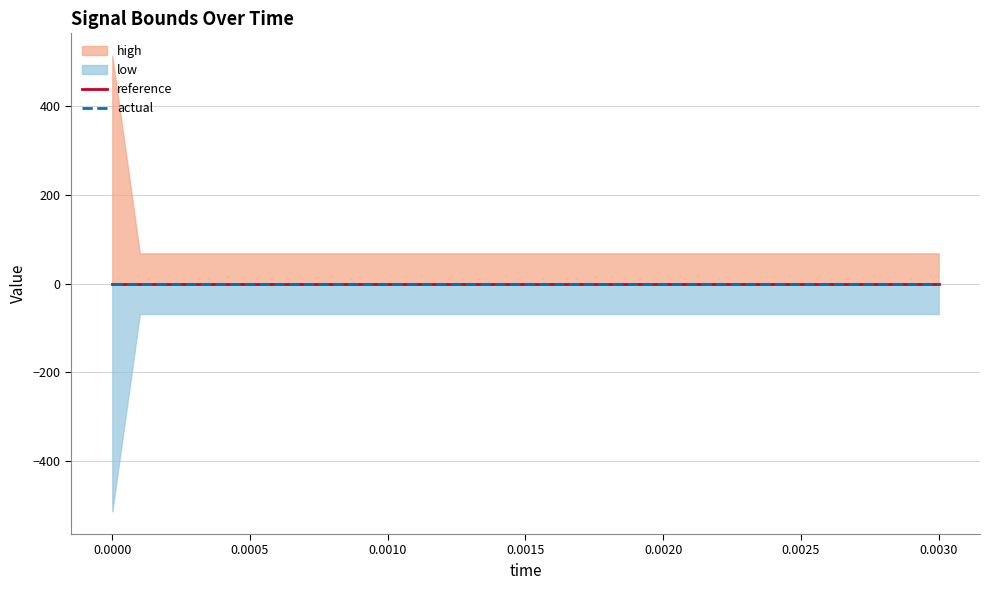

What is the greatest value displayed?

513.1